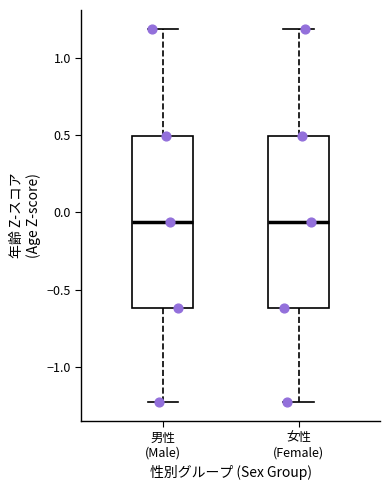

Where does the median line of the box for 男性 (Male) sit on the y-axis? The values are not printed on the chart, so give them approximately, as read against the axis.

-0.05